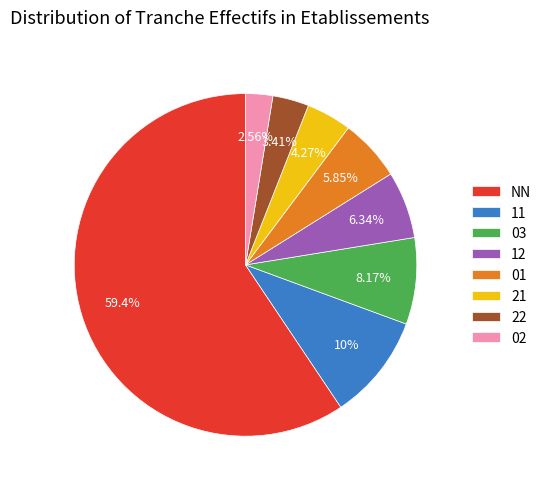

To the nearest percent, what is the combined percentage of 21 and 01?

10%